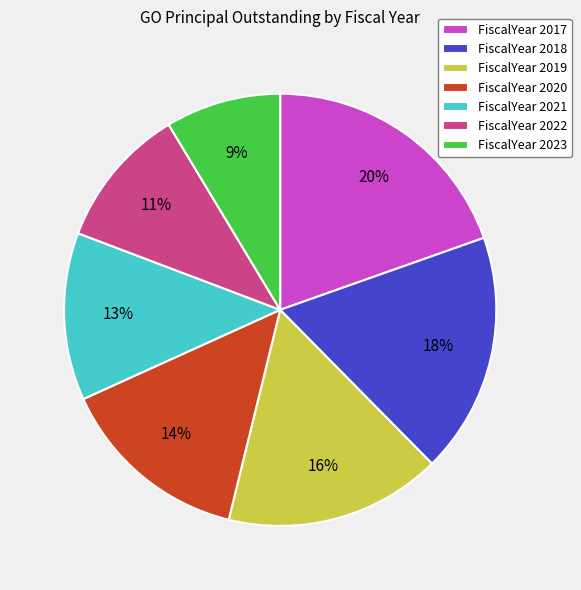

Between FiscalYear 2022 and FiscalYear 2019, which is larger?

FiscalYear 2019